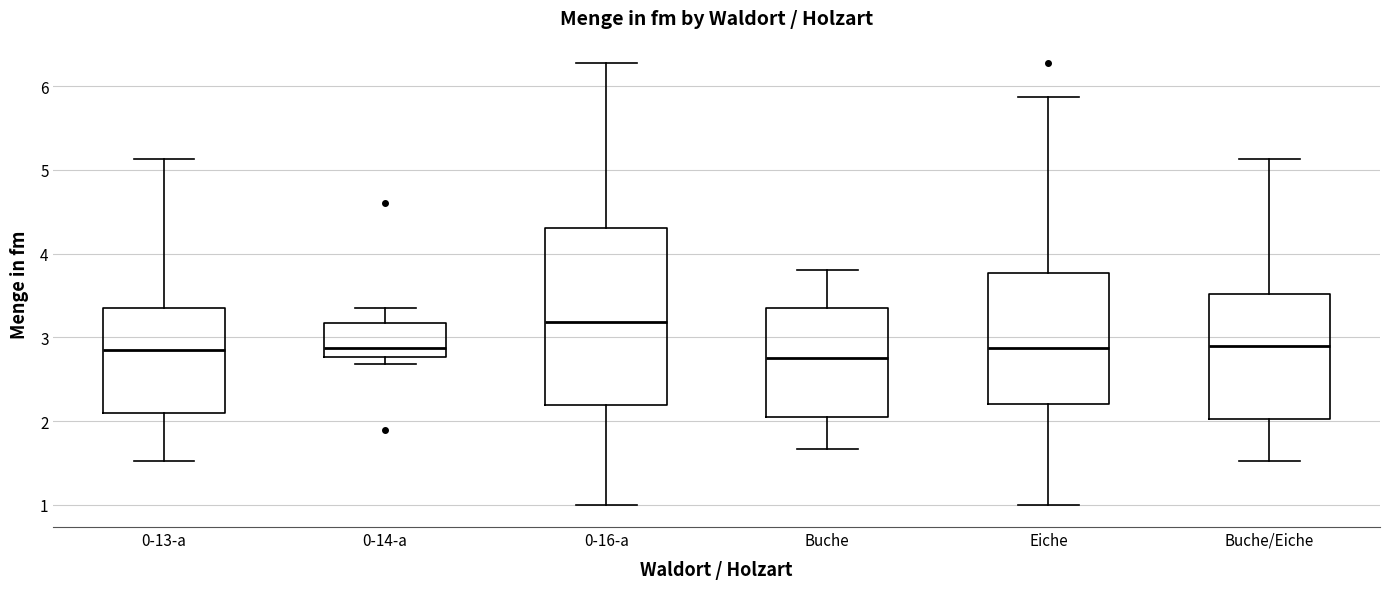

Reading left to right, read every box against the y-axis: the position of its median line, the range the box covers, and the ends of its whiskers. The values are not printed on the chart, so give them approximately, as read against the axis.

0-13-a: median 2.9, box 2.1 to 3.4, whiskers 1.5 to 5.1
0-14-a: median 2.9, box 2.8 to 3.2, whiskers 2.7 to 3.4
0-16-a: median 3.2, box 2.2 to 4.3, whiskers 1.0 to 6.3
Buche: median 2.8, box 2.1 to 3.3, whiskers 1.7 to 3.8
Eiche: median 2.9, box 2.2 to 3.8, whiskers 1.0 to 5.9
Buche/Eiche: median 2.9, box 2.0 to 3.5, whiskers 1.5 to 5.1